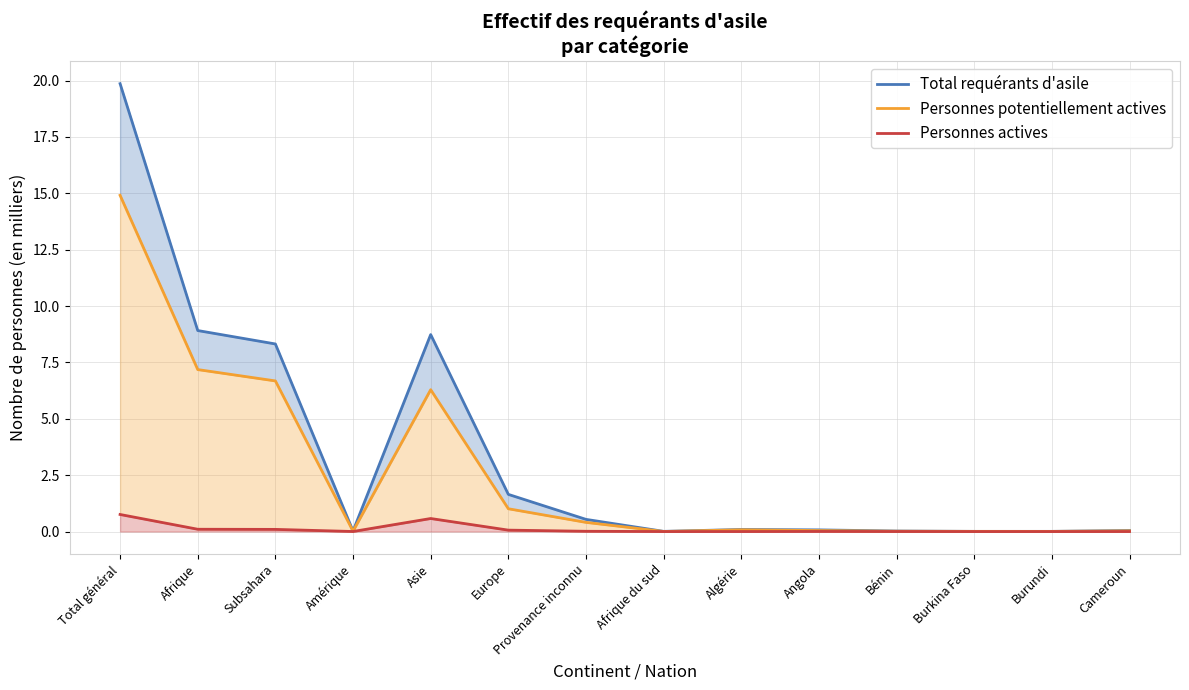

In Personnes actives, how many points are higher than both neighbors (excluding endpoints)?

2